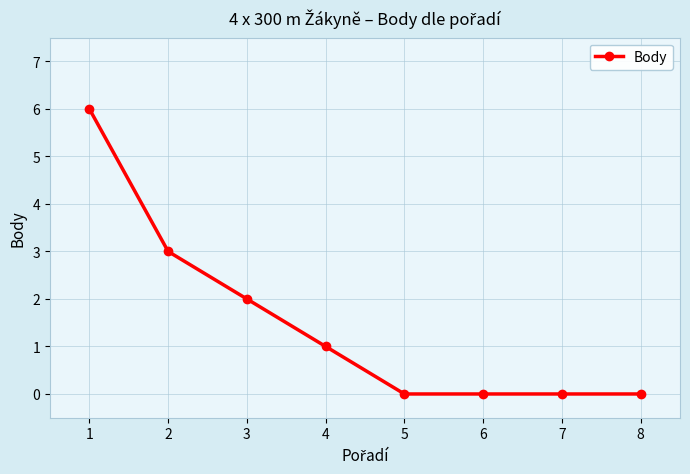

How many lines are shown in the chart?

1